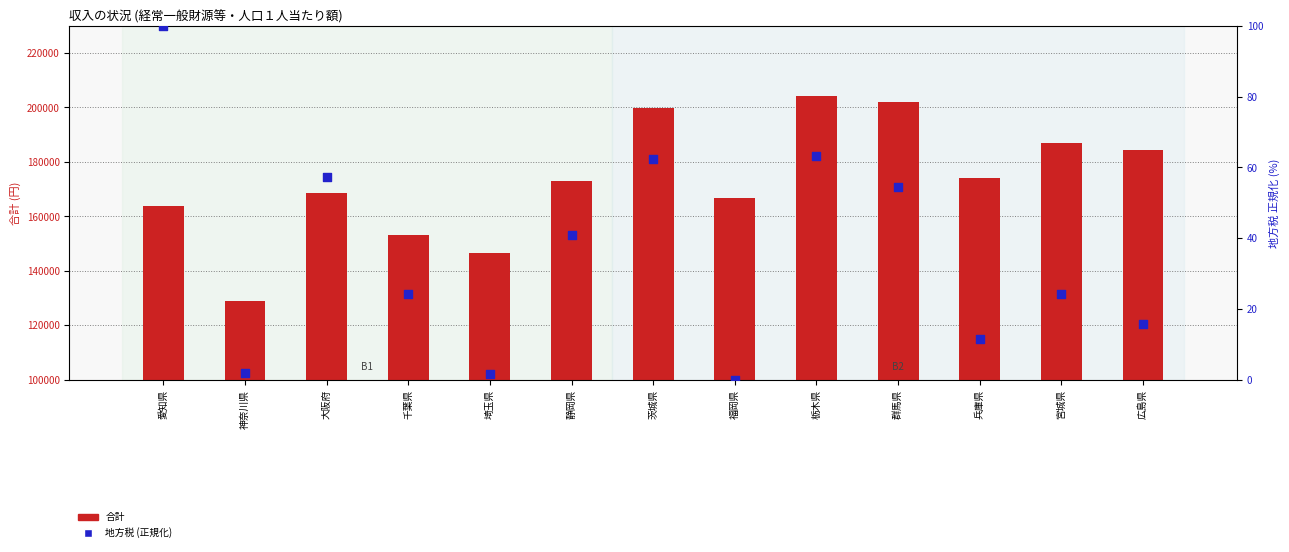

At how many categories does at least one series exceed 104134?

13